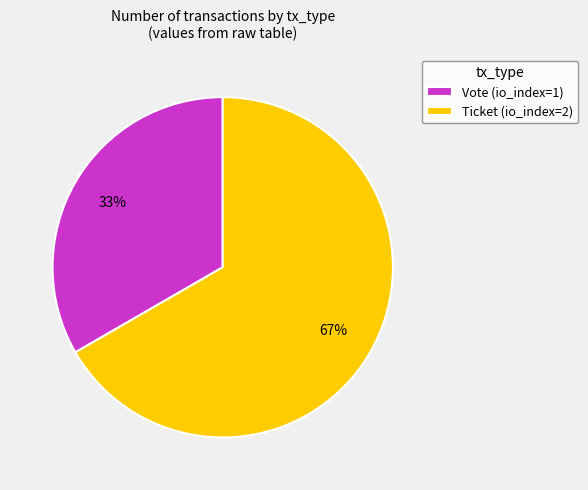

What is the smallest slice in the pie chart?

Vote (io_index=1)